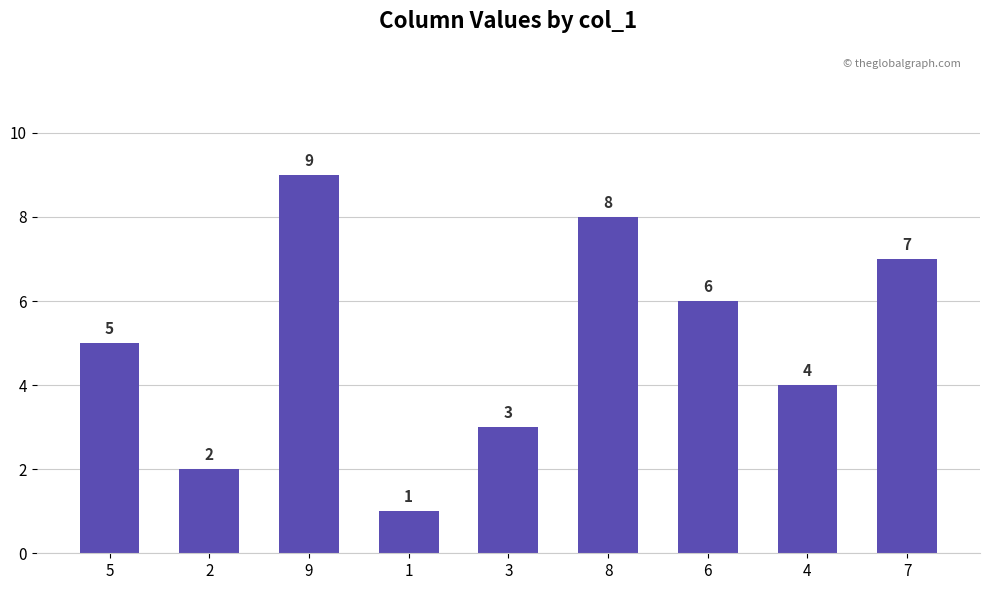

Which has a higher value, 1 or 3?

3